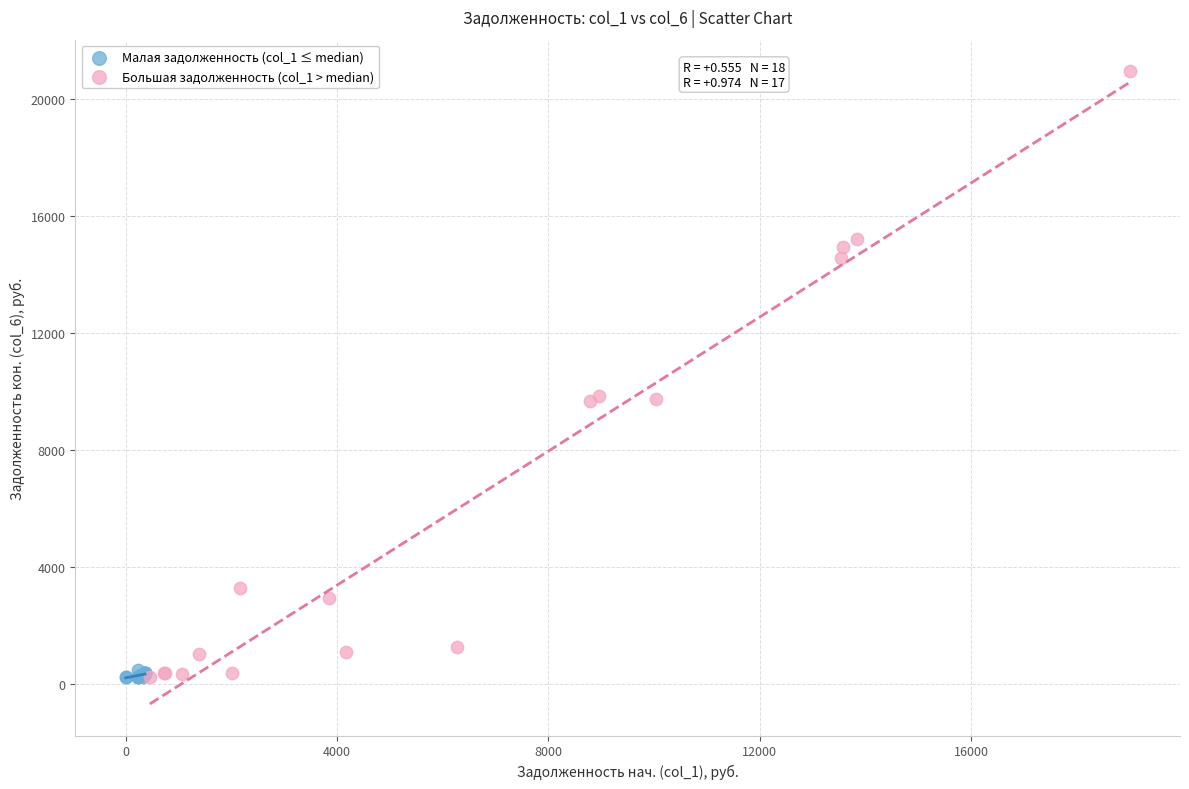

Which series contains the highest Y value?

Большая задолженность (col_1 > median)